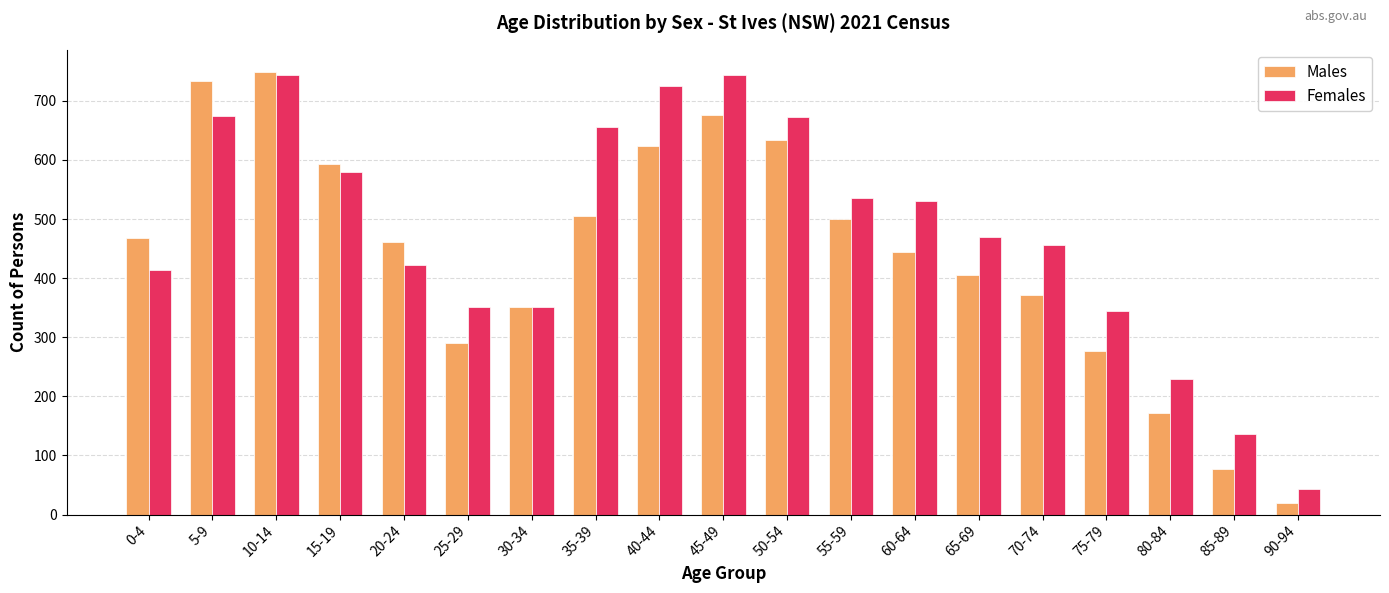

At which category does the chart reach its minimum across all series?

90-94